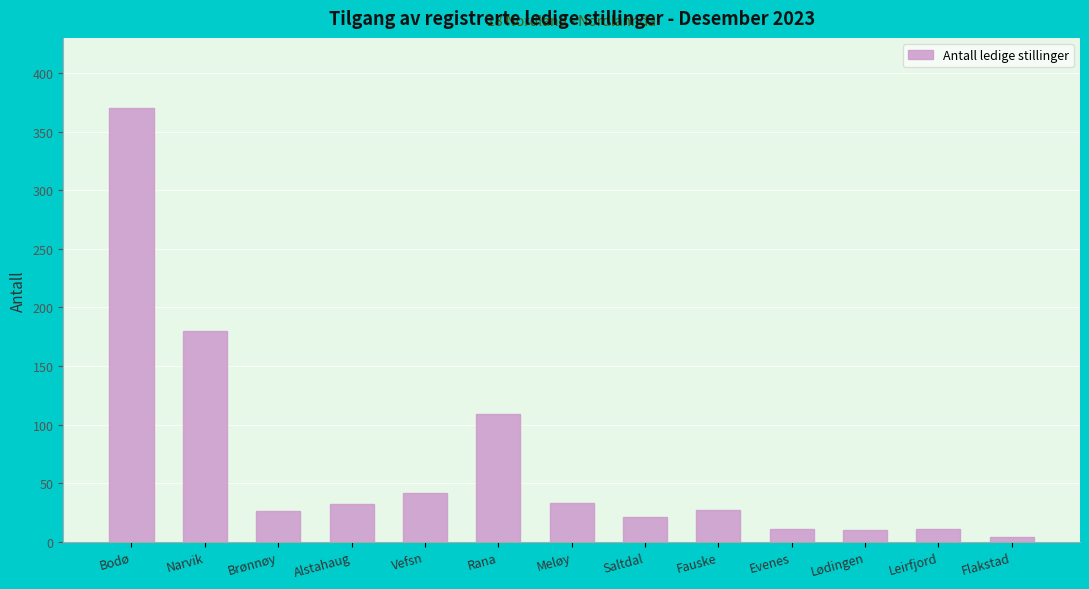

How many bars are there in total?

13